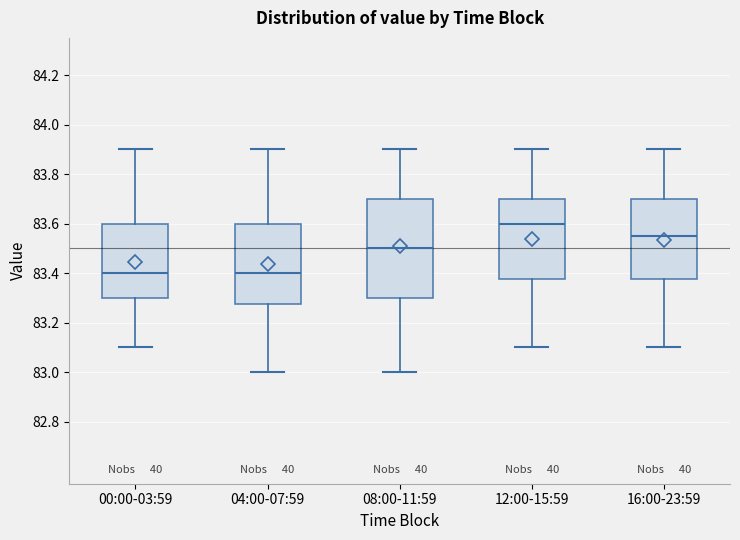

Reading left to right, read every box against the y-axis: the position of its median line, the range the box covers, and the ends of its whiskers. The values are not printed on the chart, so give them approximately, as read against the axis.

00:00-03:59: median 83.40, box 83.30 to 83.60, whiskers 83.10 to 83.90
04:00-07:59: median 83.40, box 83.28 to 83.60, whiskers 83.00 to 83.90
08:00-11:59: median 83.50, box 83.30 to 83.70, whiskers 83.00 to 83.90
12:00-15:59: median 83.60, box 83.38 to 83.70, whiskers 83.10 to 83.90
16:00-23:59: median 83.56, box 83.38 to 83.70, whiskers 83.10 to 83.90